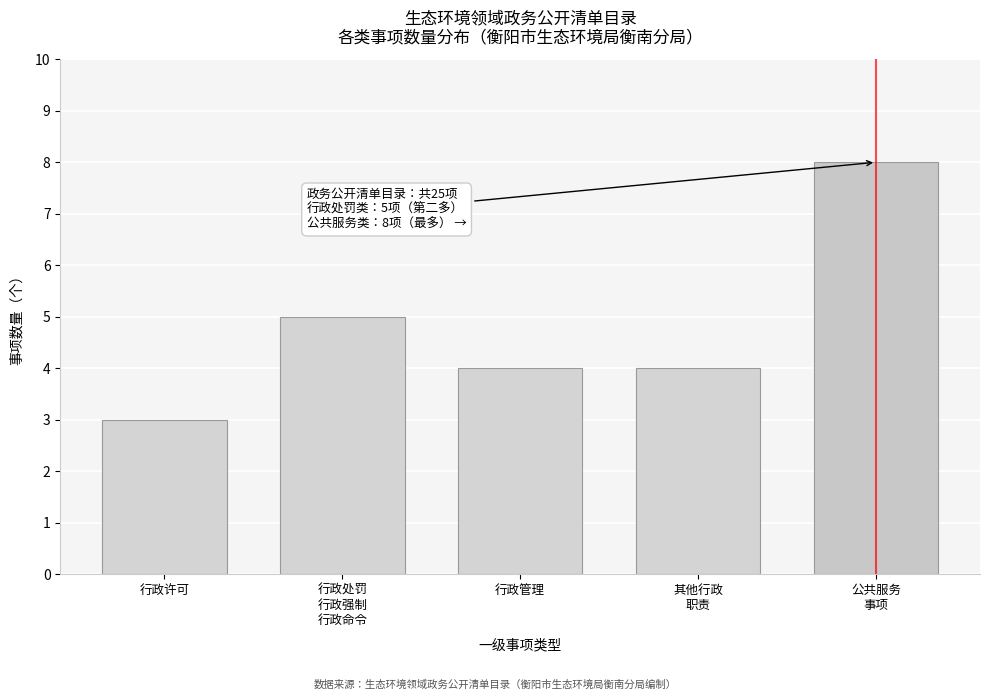

Reading left to right, transcribe all the data shown in this chart.

3	5	4	4	8